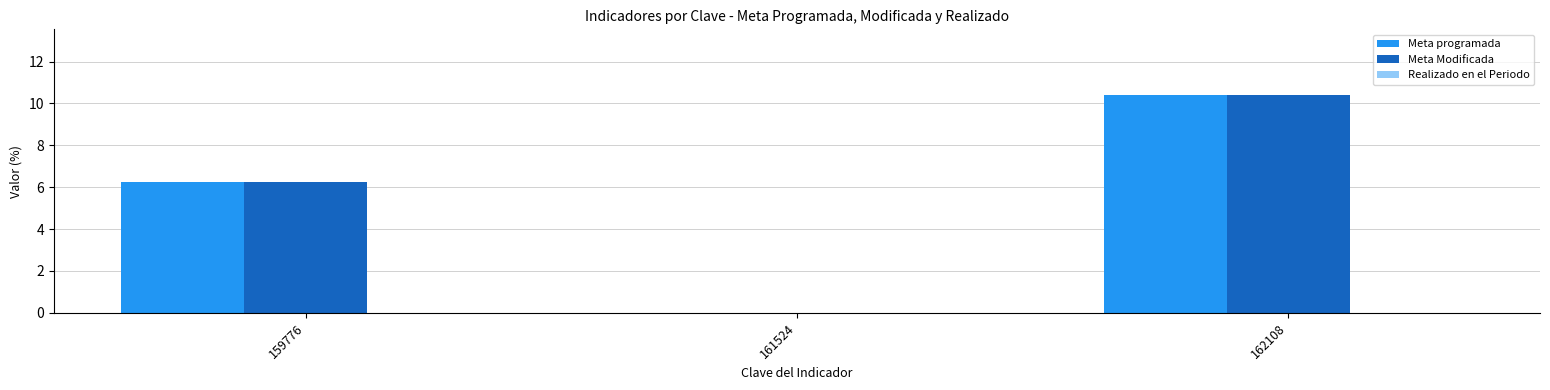

Is the value of Meta Modificada at 162108 greater than the value of Meta programada at 159776?

Yes